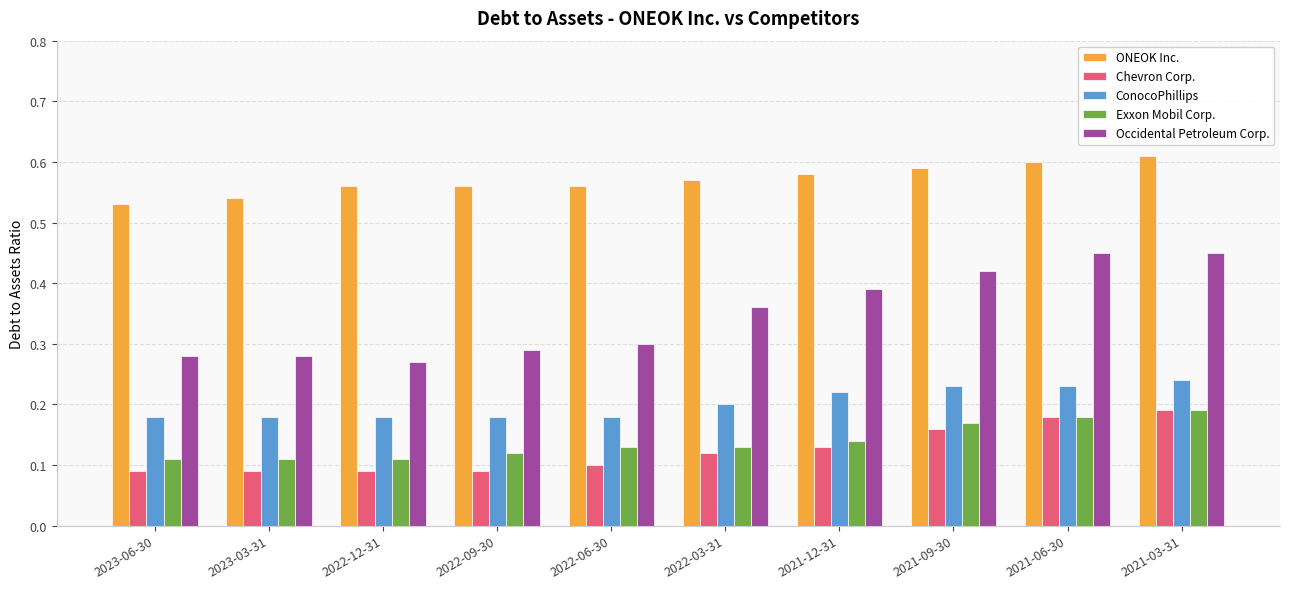

At which category is the sum across all series the highest?

2021-03-31